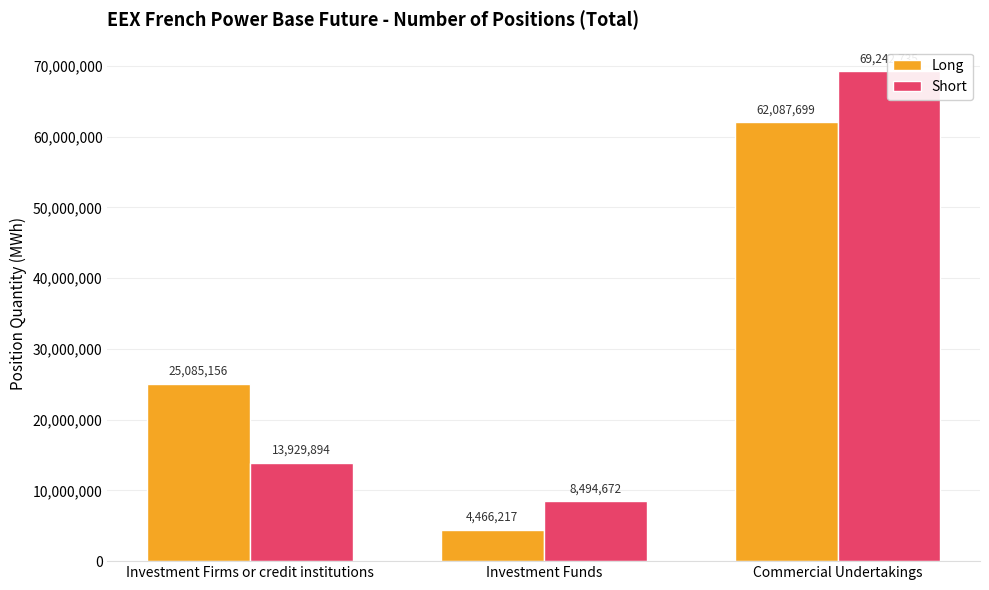

Read the Long value at Investment Funds.

4466217